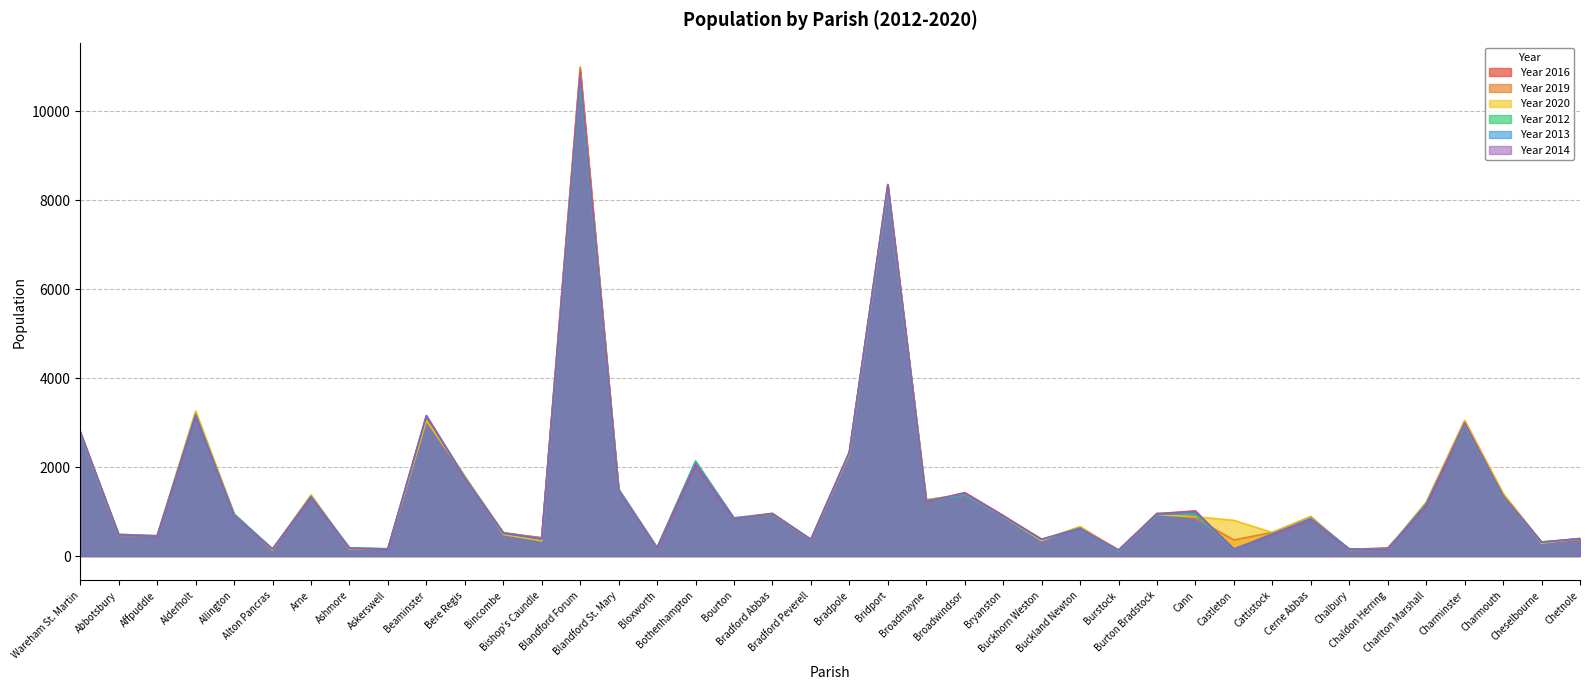

At which label is Year 2016 closest to 5532?

Alderholt